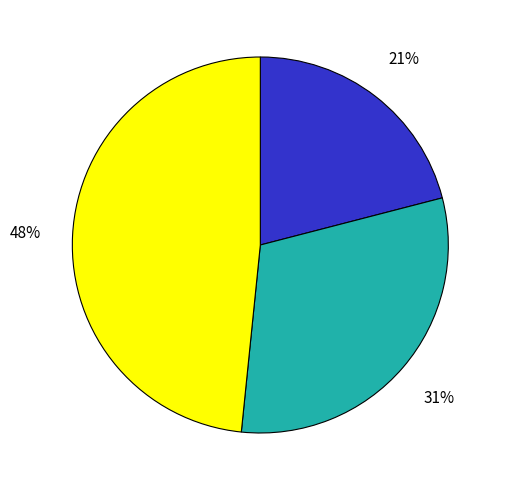

To the nearest percent, what is the difference between the largest and smallest slice percentages?

27%